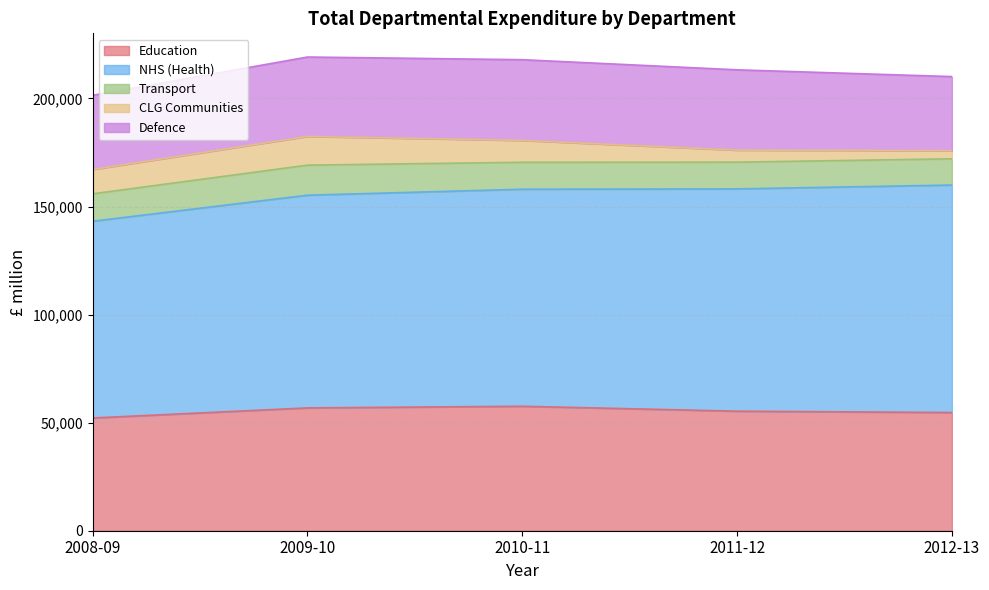

Which has a higher value, 2011-12 or 2010-11?

2010-11